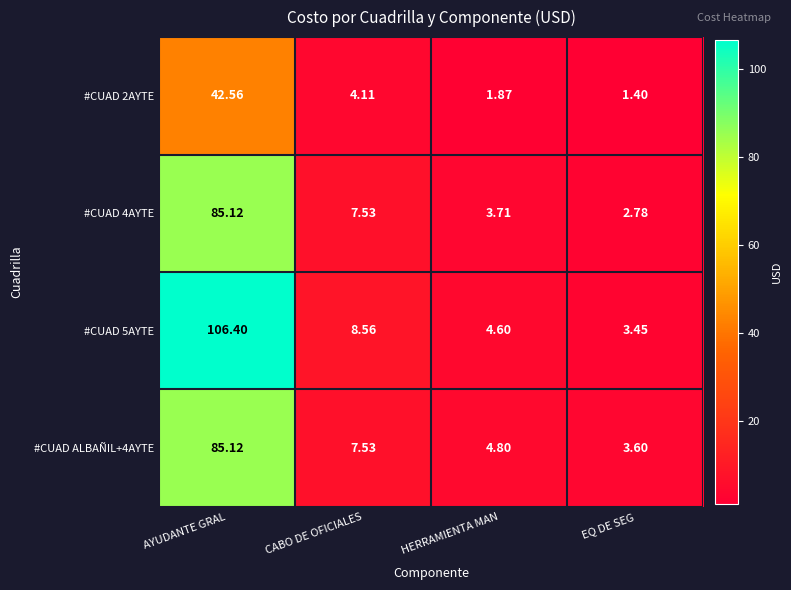

Which series has the largest total across all categories?

#CUAD 5AYTE